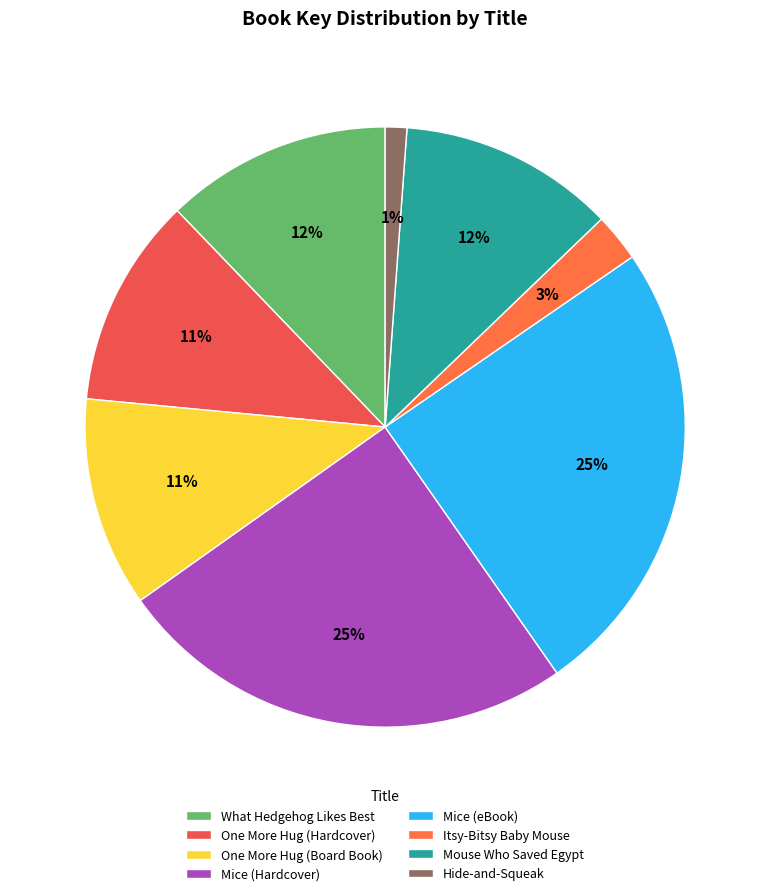

Which slice is the largest?

Mice (Hardcover)